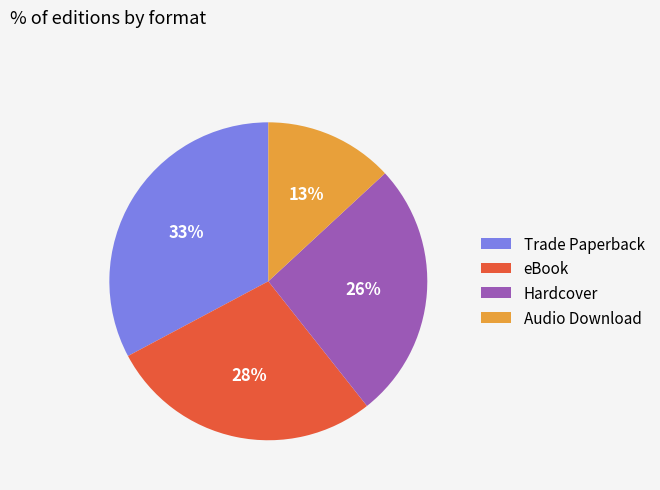

Count the number of slices in the pie.

4